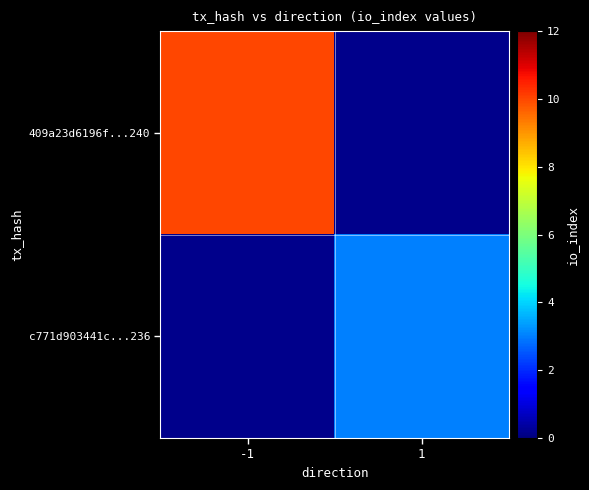

At which label is 409a23d6196f...240 closest to 10?

-1